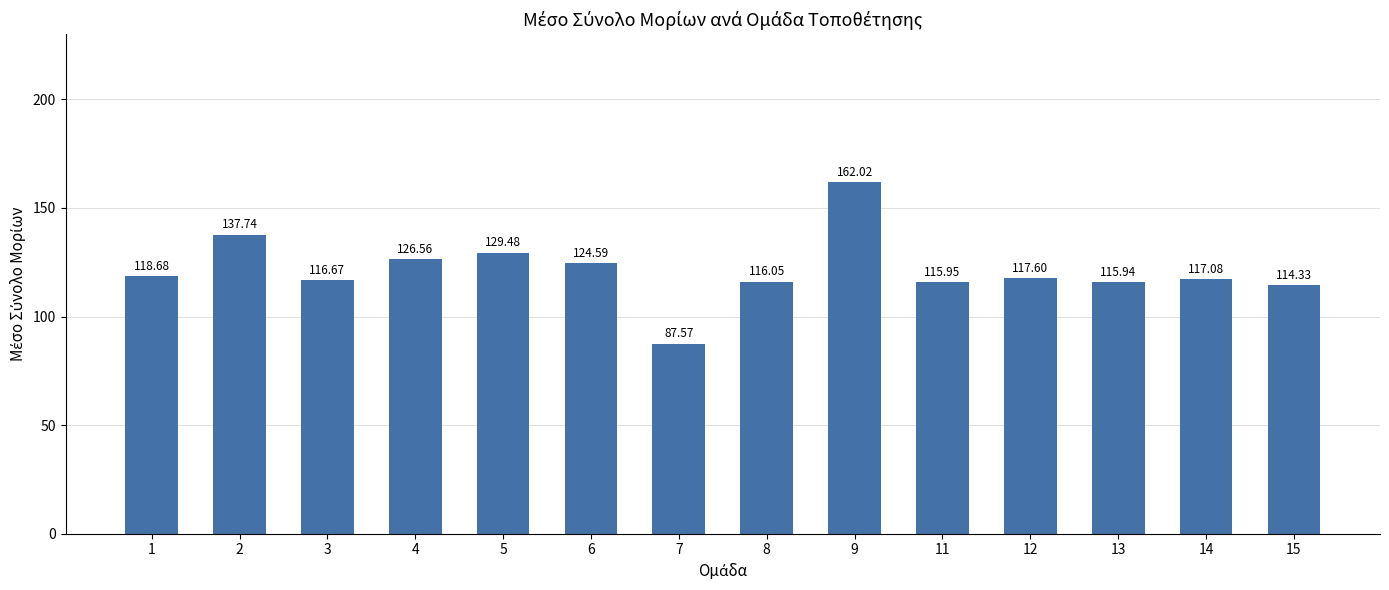

True or false: the data shows 124.6 at 6.

True